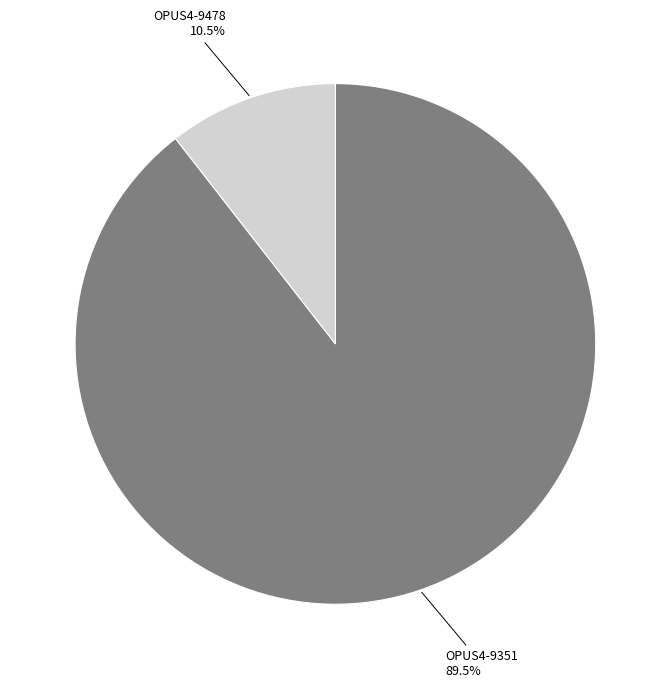

To the nearest percent, what is the average slice percentage?

50%